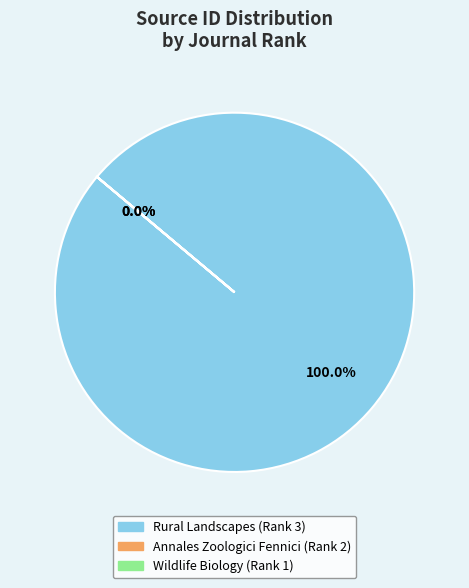

Which has a higher value, Wildlife Biology (Rank 1) or Annales Zoologici Fennici (Rank 2)?

Annales Zoologici Fennici (Rank 2)